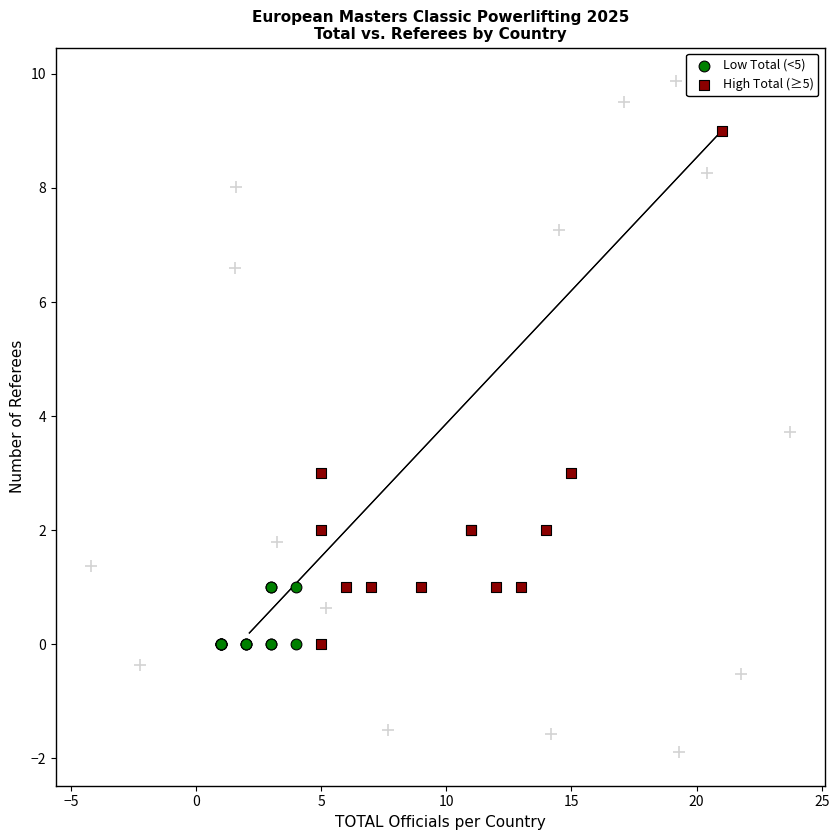

Which series contains the highest Y value?

High Total (≥5)